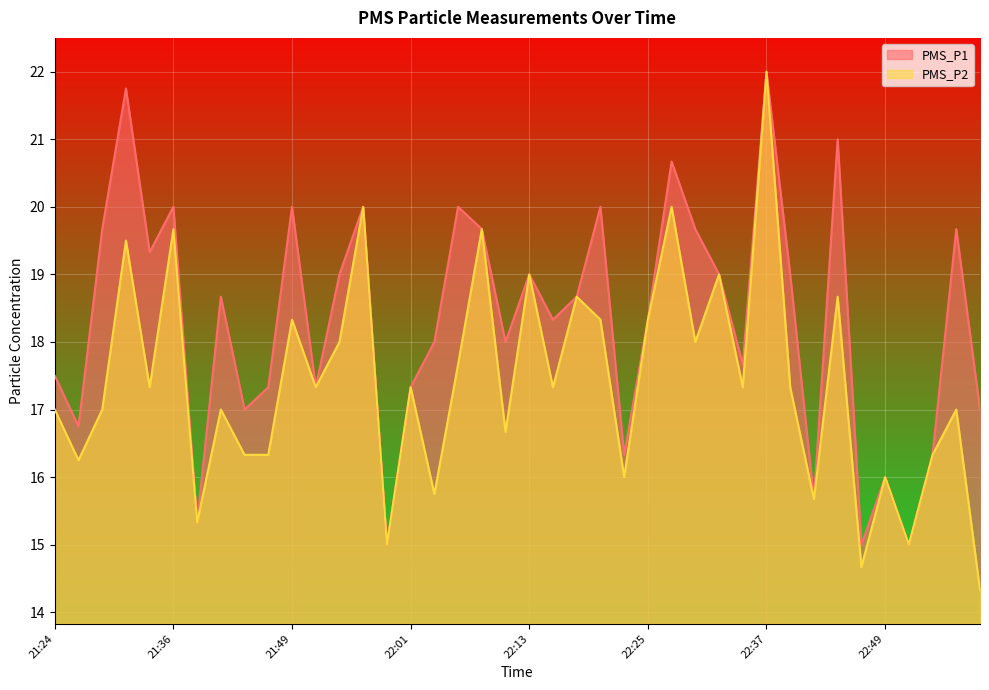

List the series in order of their overall mean, highest first.

PMS_P1, PMS_P2